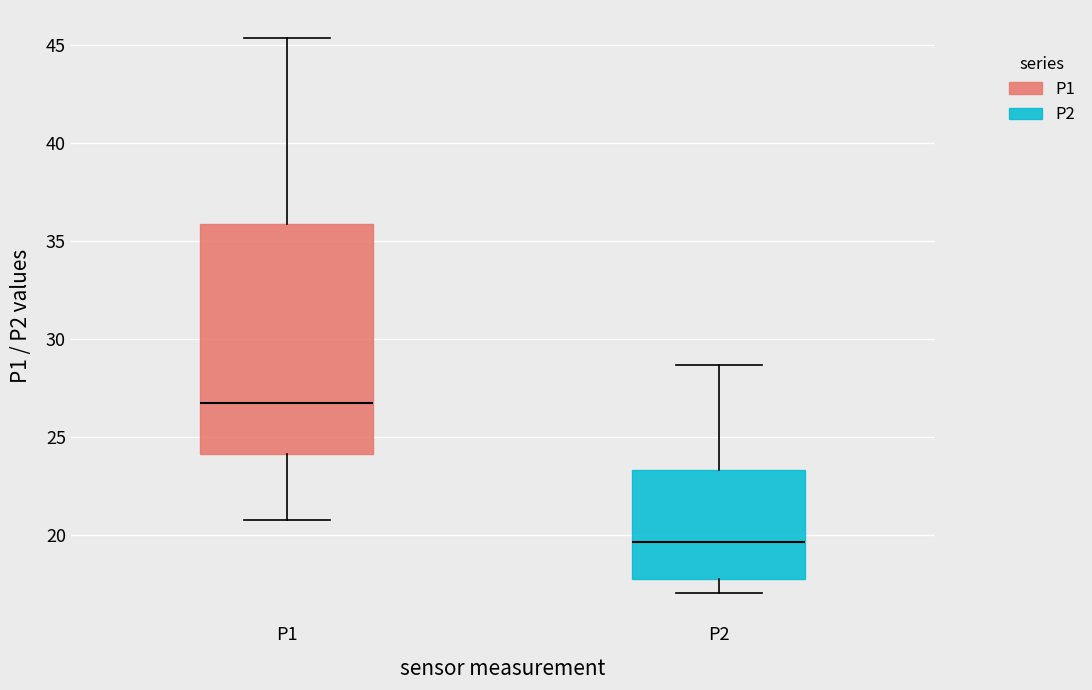

Reading left to right, read every box against the y-axis: the position of its median line, the range the box covers, and the ends of its whiskers. The values are not printed on the chart, so give them approximately, as read against the axis.

P1: median 26.5, box 24.0 to 36.0, whiskers 21.0 to 45.5
P2: median 19.5, box 18.0 to 23.5, whiskers 17.0 to 28.5